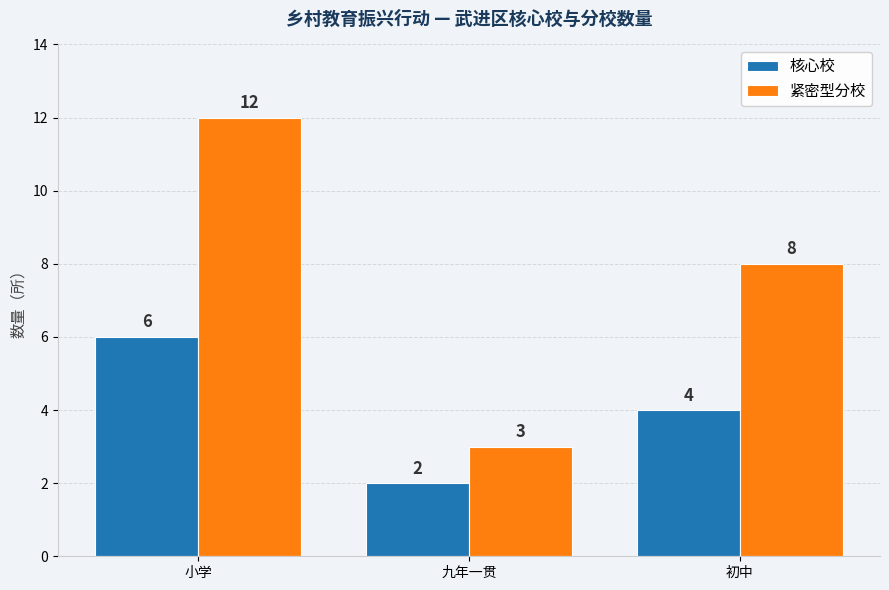

What is the label of the 3rd bar from the right?

小学